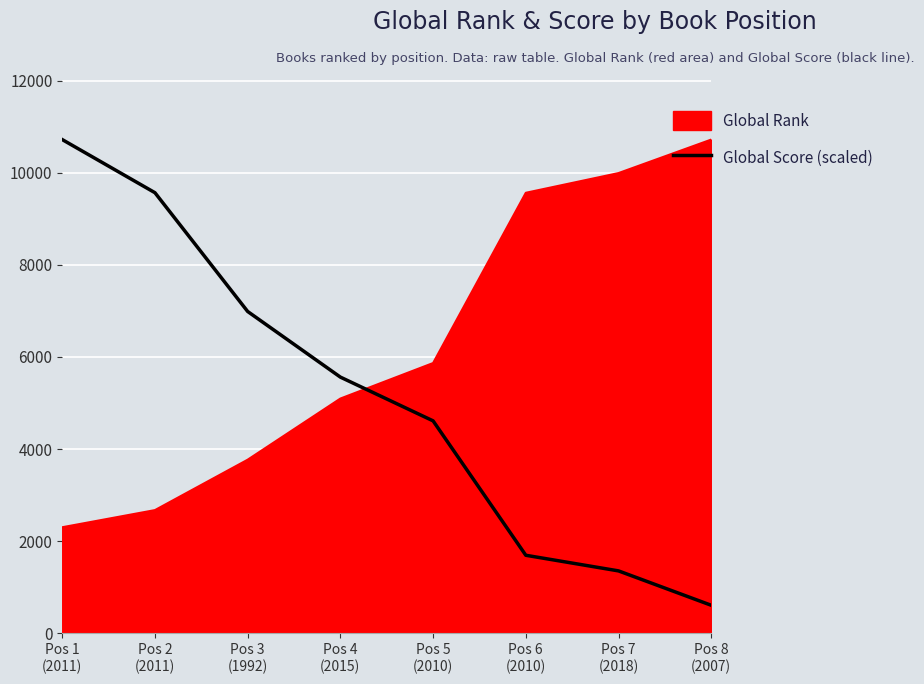

What is the minimum value for Global Rank?

2304.0